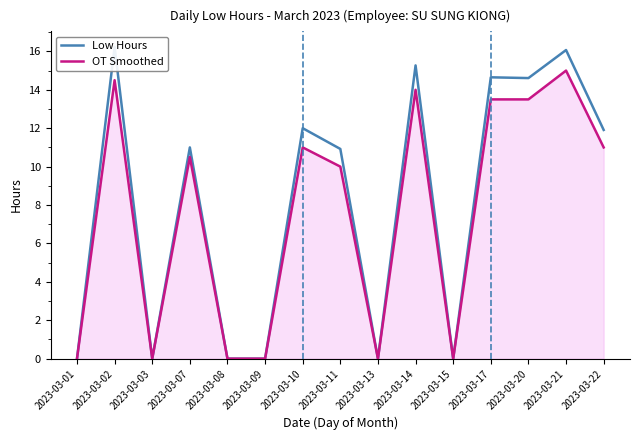

Where is the first local minimum for Low Hours?

2023-03-03